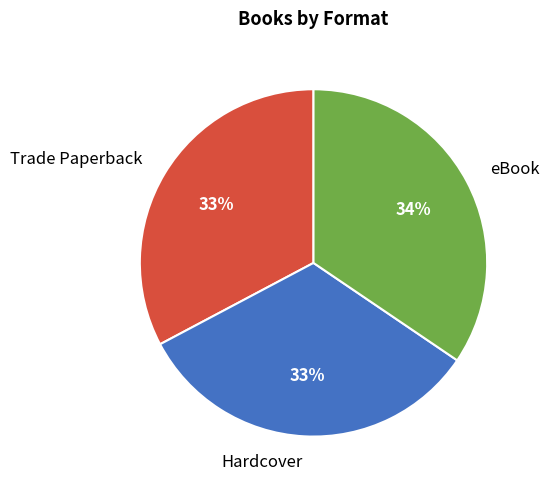

Does any single category account for the majority?

No